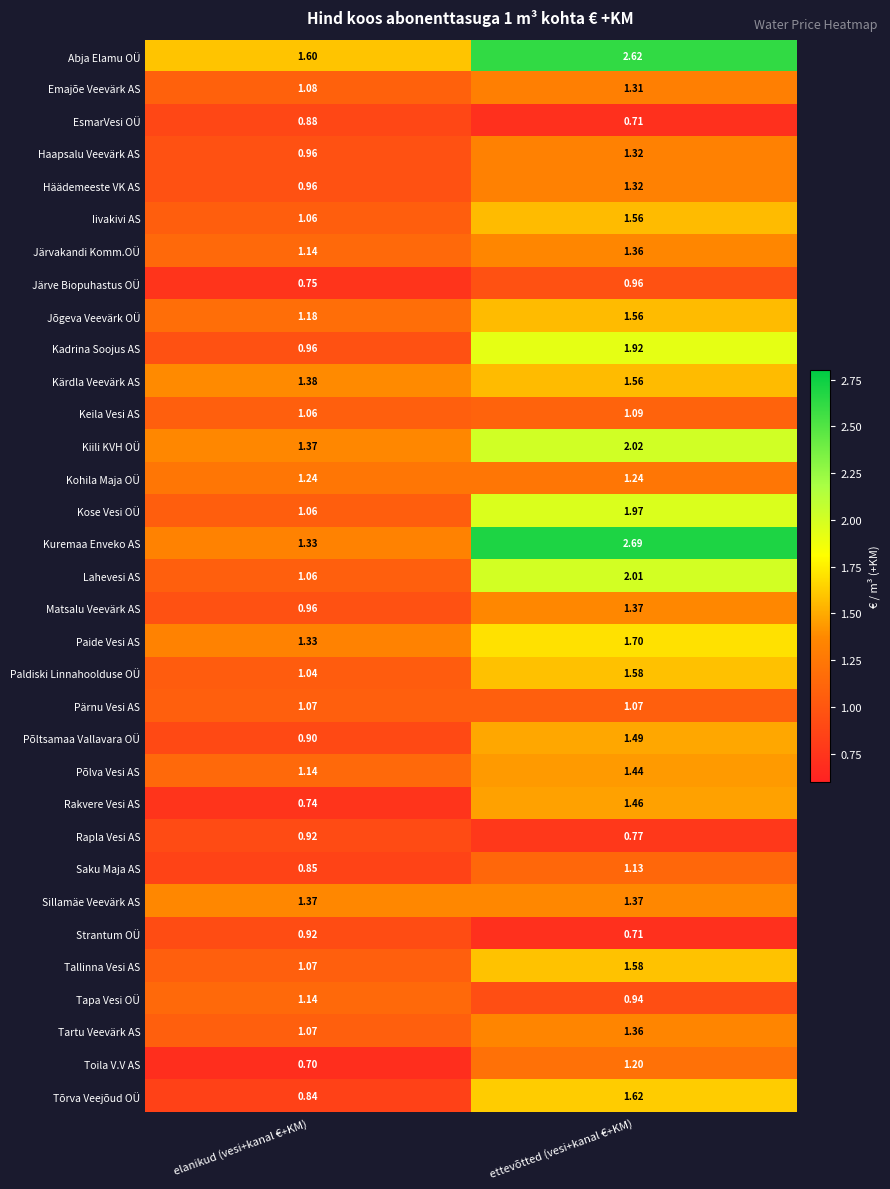

How many series are shown in this chart?

33